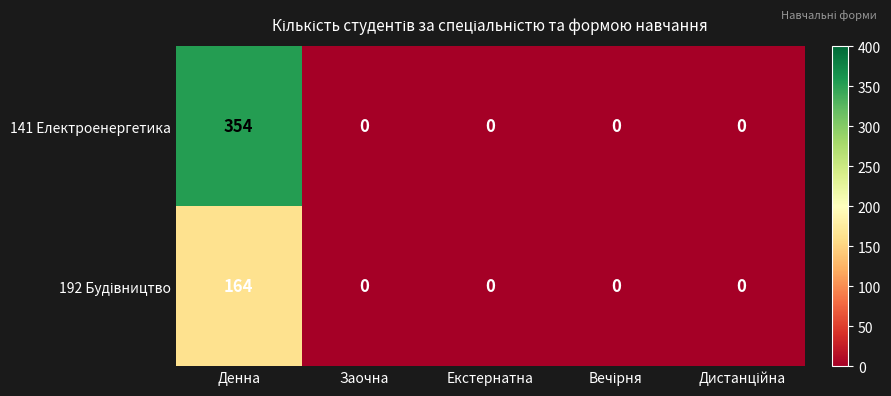

Which series changed the most between Денна and Екстернатна?

141 Електроенергетика